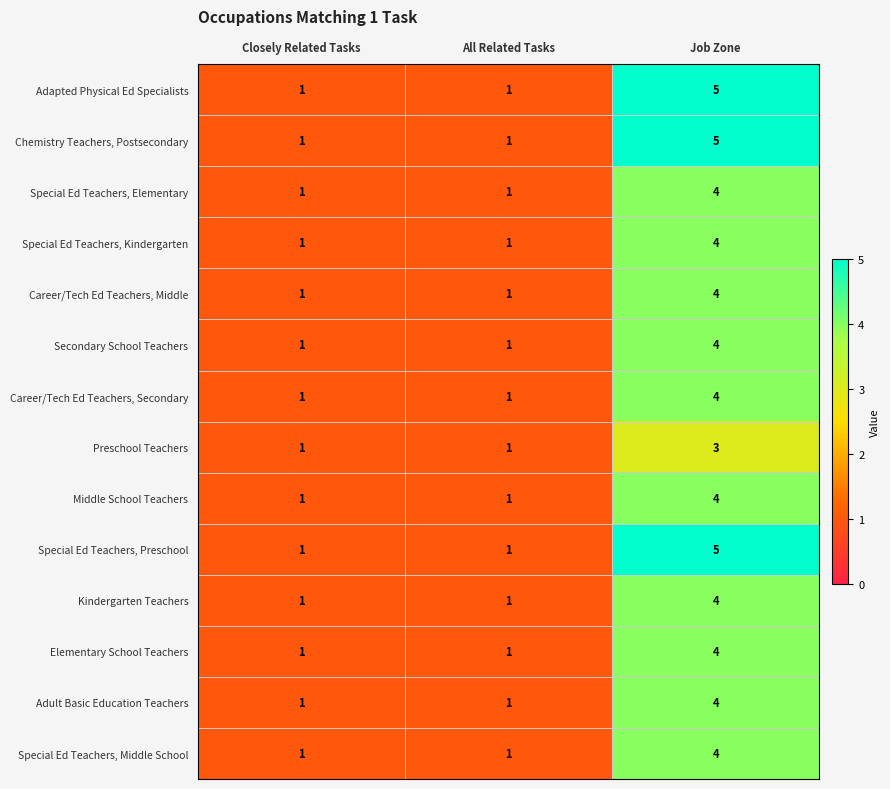

What is the sum of all Chemistry Teachers, Postsecondary values?

7